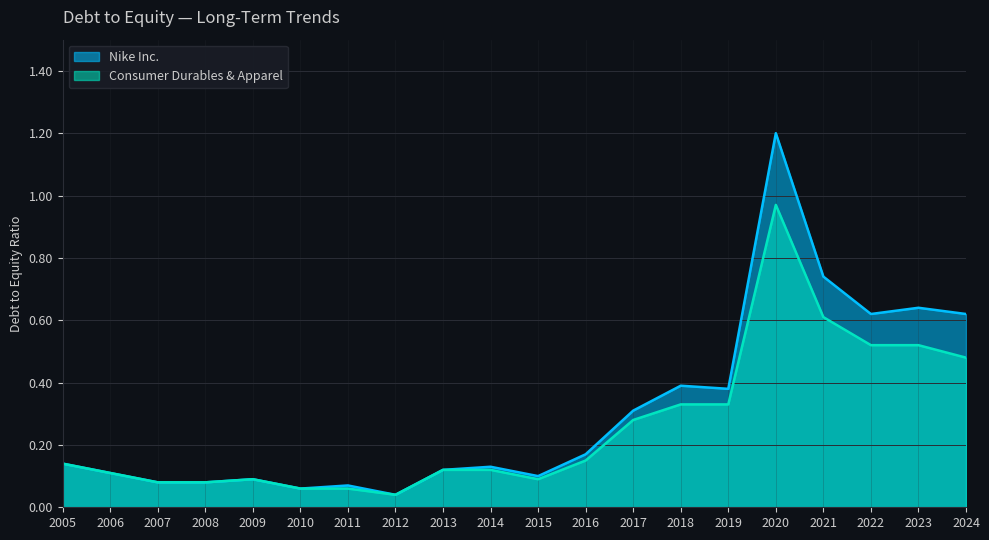

True or false: Nike Inc. and Consumer Durables & Apparel cross at least once.

False